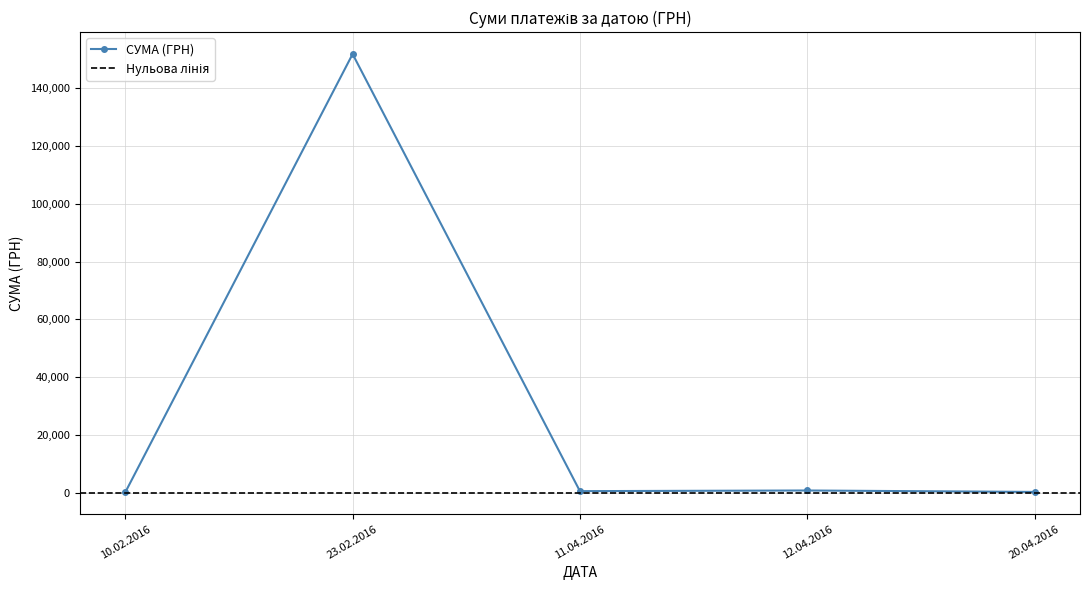

At which label is СУМА (ГРН) closest to 76008?

12.04.2016